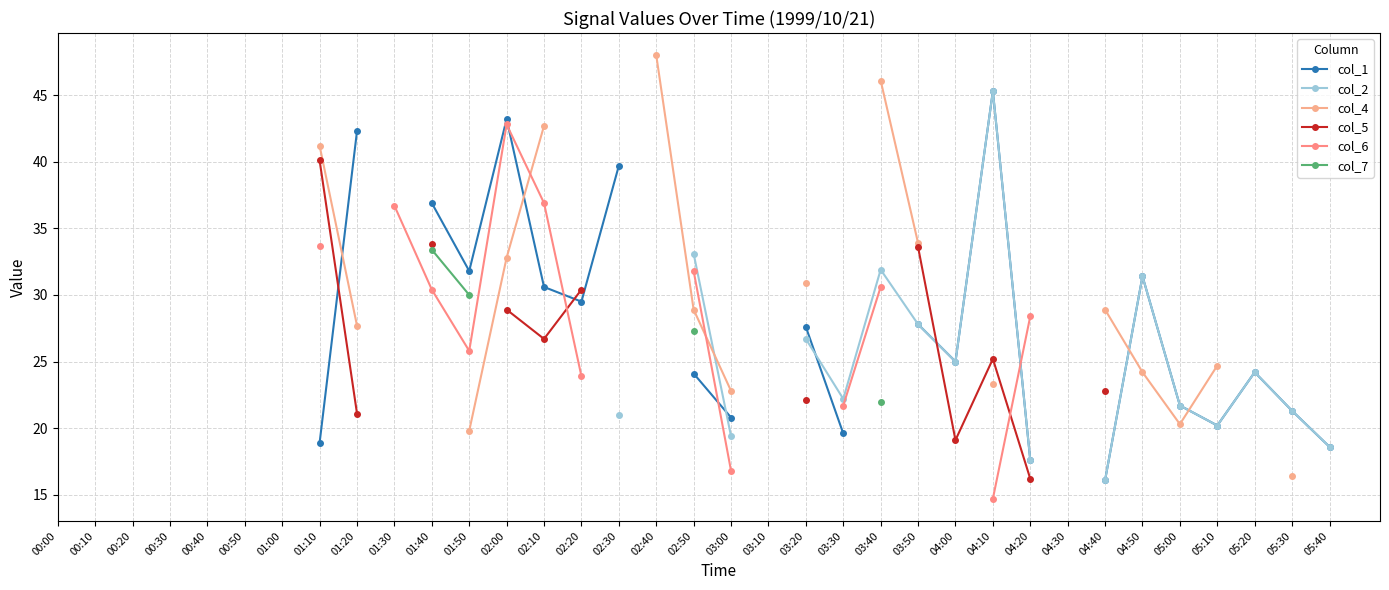

True or false: col_4 and col_7 cross at least once.

False